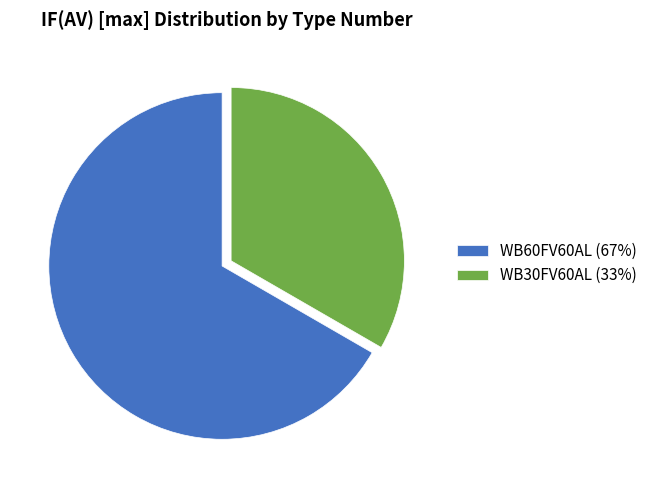

Approximately how many times larger is the value at WB60FV60AL (67%) compared to WB30FV60AL (33%)?

2.0